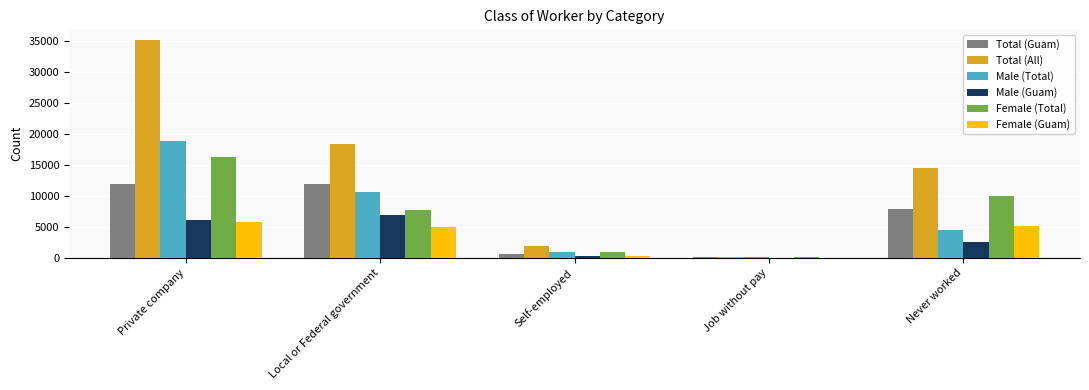

The Female (Total) series shows 16236 at Private company. True or false?

True